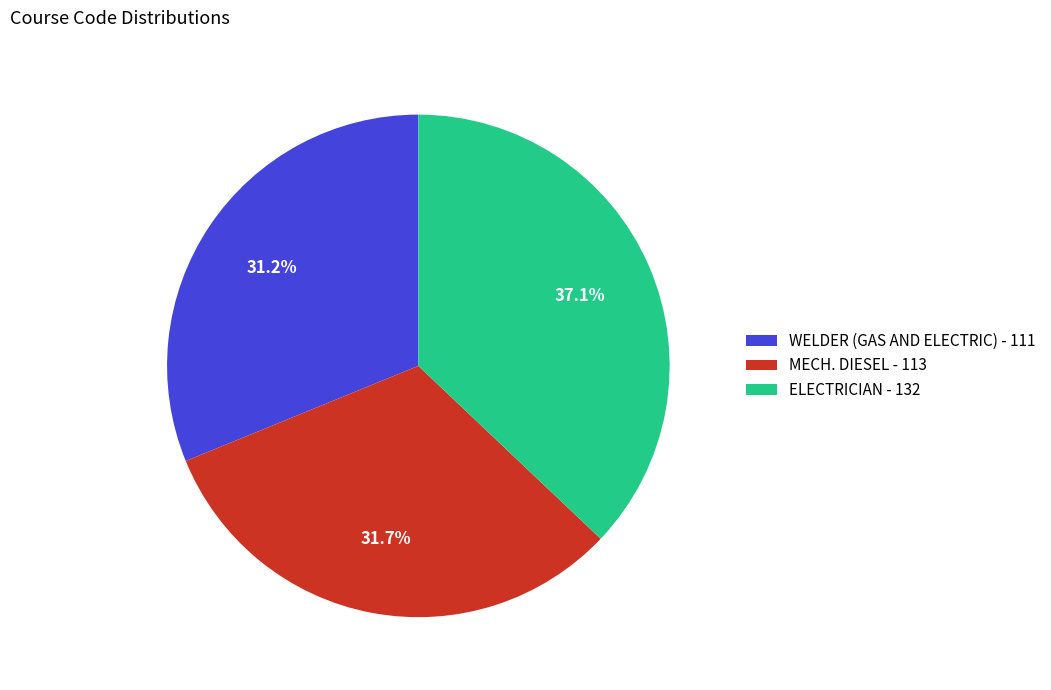

How many slices are in this pie chart?

3